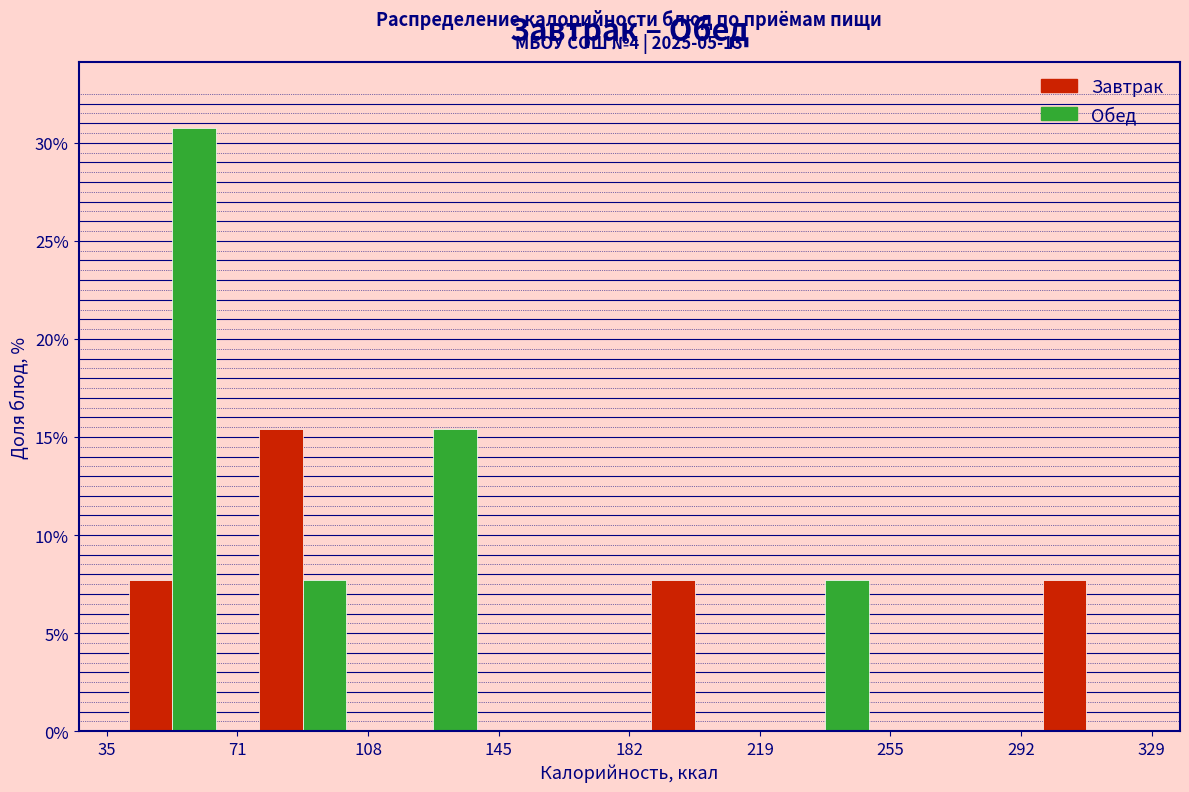

In the Завтрак series, which range on the x-axis has the tallest bar?

71 to 108